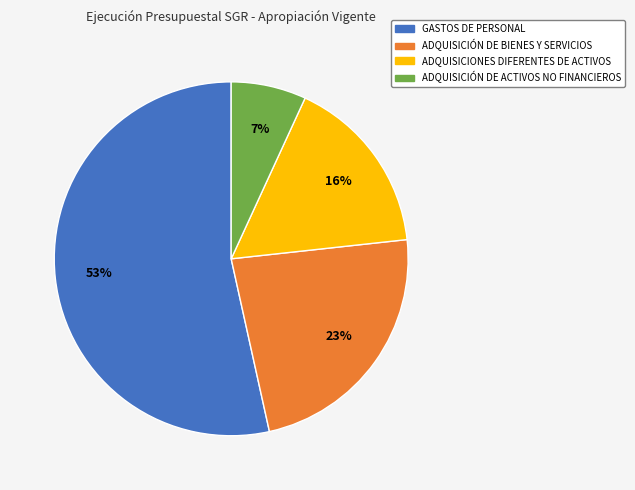

How many slices are in this pie chart?

4